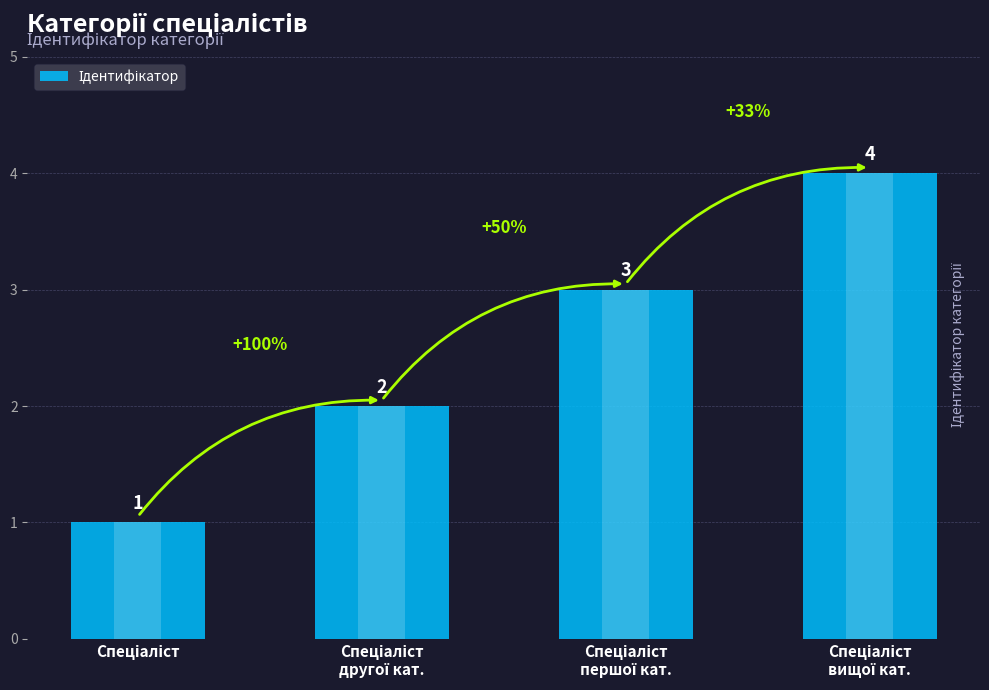

How many data points are above 3?

1